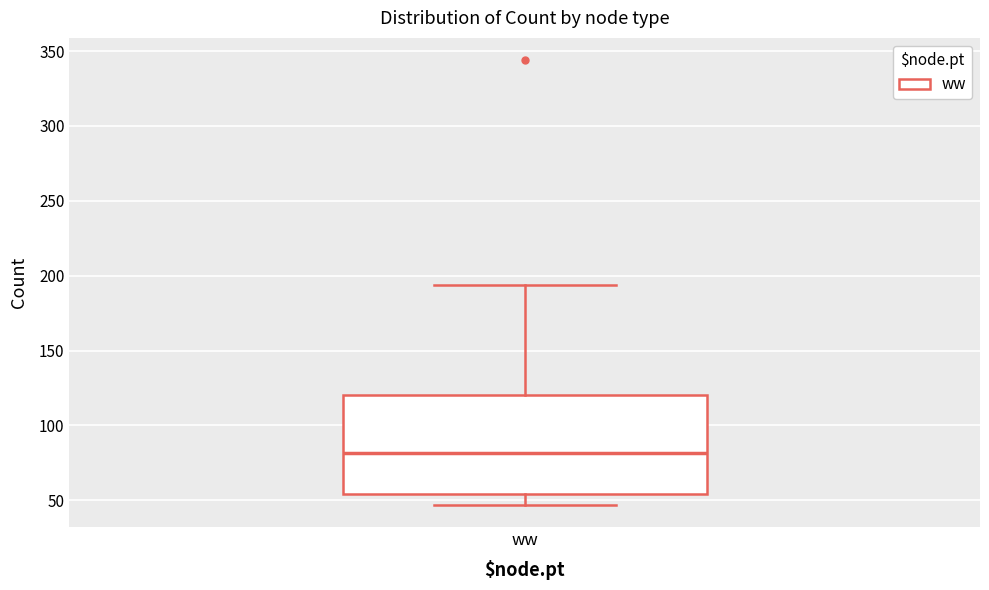

Where does the upper whisker of the box for ww end on the y-axis? The values are not printed on the chart, so give them approximately, as read against the axis.

195